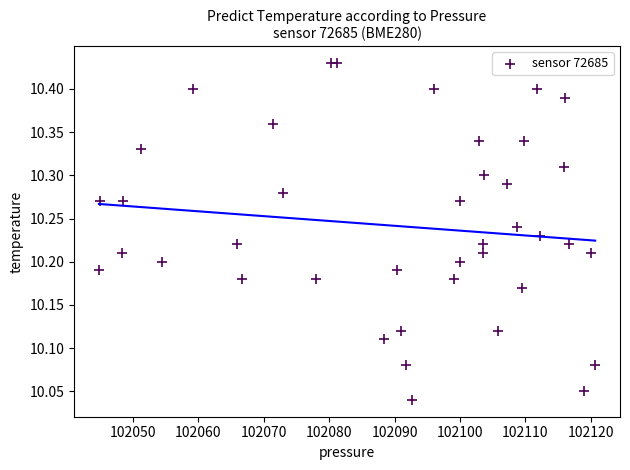

What is the range of X values (max minus min)?

75.9